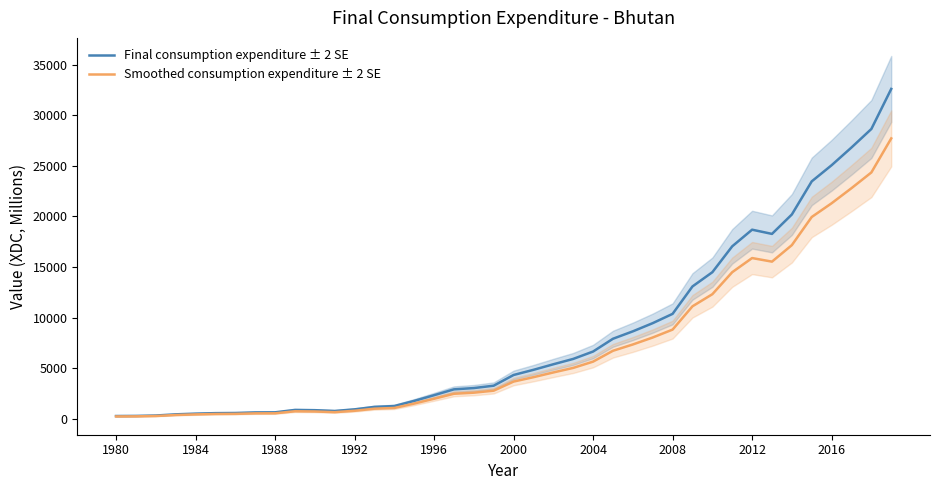

What is the highest value of the Final consumption expenditure ± 2 SE series?

32602.6